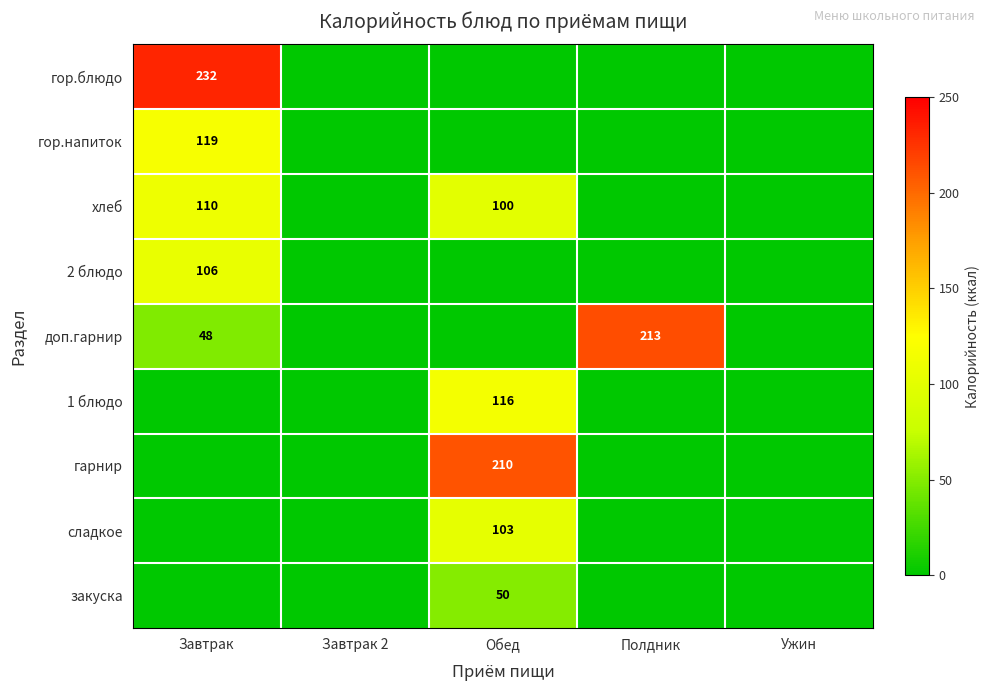

Which series has the largest range (max minus min)?

гор.блюдо